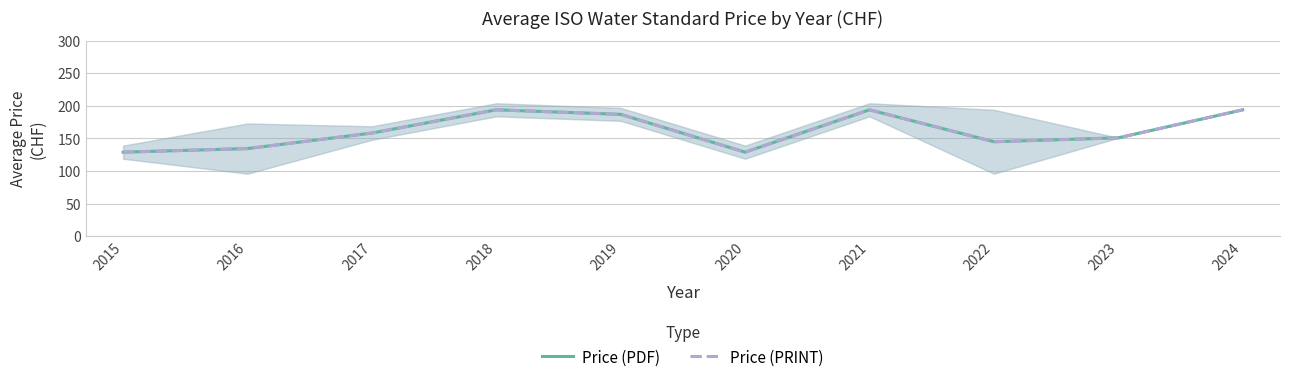

Which series has the widest spread of values?

Price (PDF)